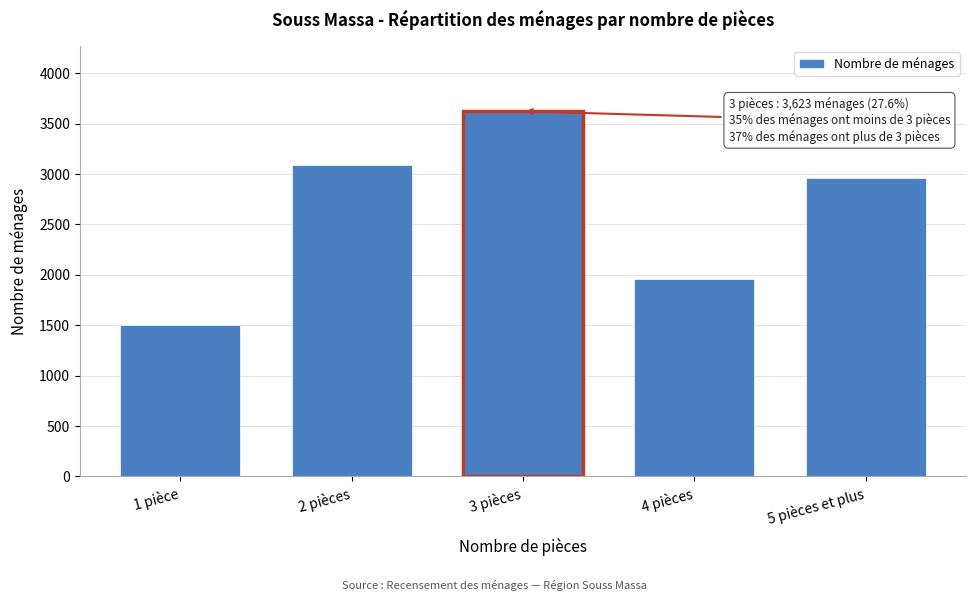

Reading left to right, transcribe all the data shown in this chart.

1500	3094	3623	1963	2964